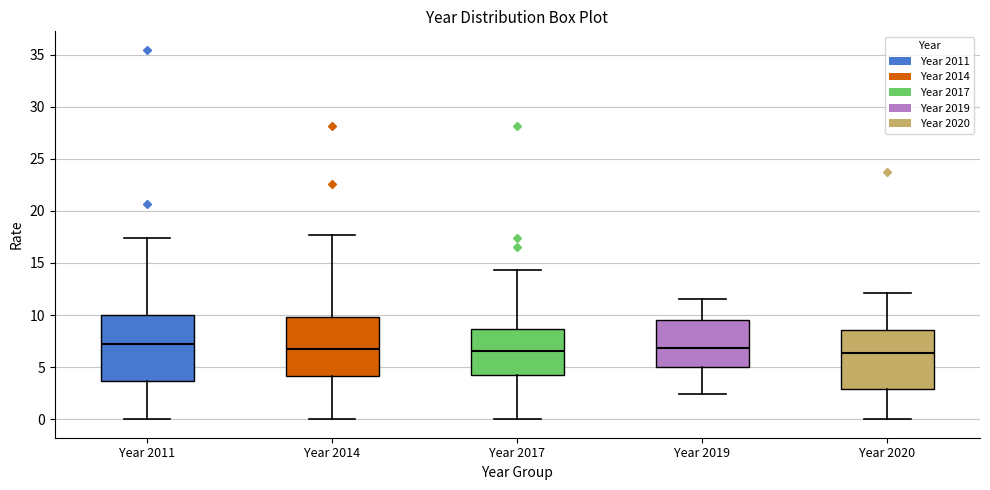

Reading left to right, read every box against the y-axis: the position of its median line, the range the box covers, and the ends of its whiskers. The values are not printed on the chart, so give them approximately, as read against the axis.

Year 2011: median 7.0, box 3.5 to 10.0, whiskers 0.0 to 17.5
Year 2014: median 6.5, box 4.0 to 10.0, whiskers 0.0 to 17.5
Year 2017: median 6.5, box 4.0 to 8.5, whiskers 0.0 to 14.5
Year 2019: median 7.0, box 5.0 to 9.5, whiskers 2.5 to 11.5
Year 2020: median 6.5, box 3.0 to 8.5, whiskers 0.0 to 12.0